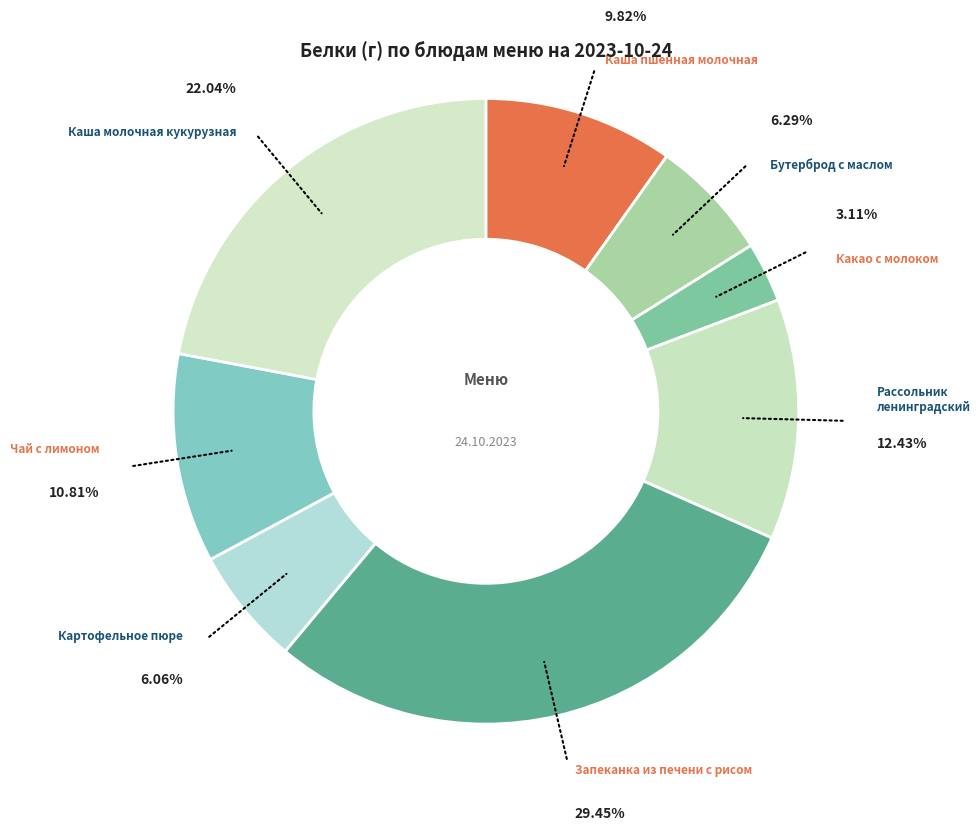

What is the ratio of the value at Какао с молоком to the value at Бутерброд с маслом?

0.5